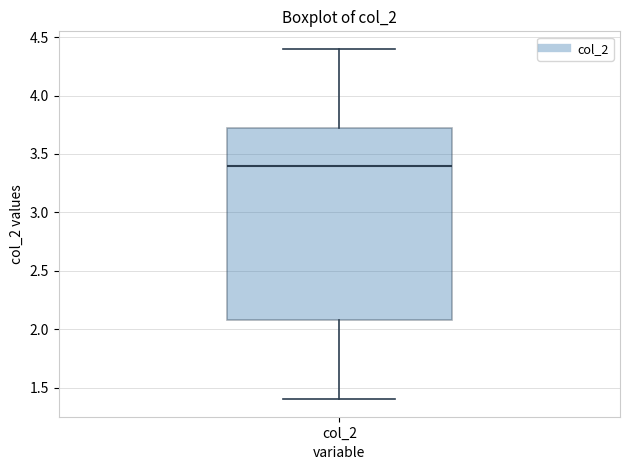

Transcribe this box plot: give where the median line is, the range the box spans, and where the two whiskers end, as read against the y-axis. The values are not printed on the chart, so give them approximately, as read against the axis.

median 3.40, box 2.10 to 3.75, whiskers 1.40 to 4.40